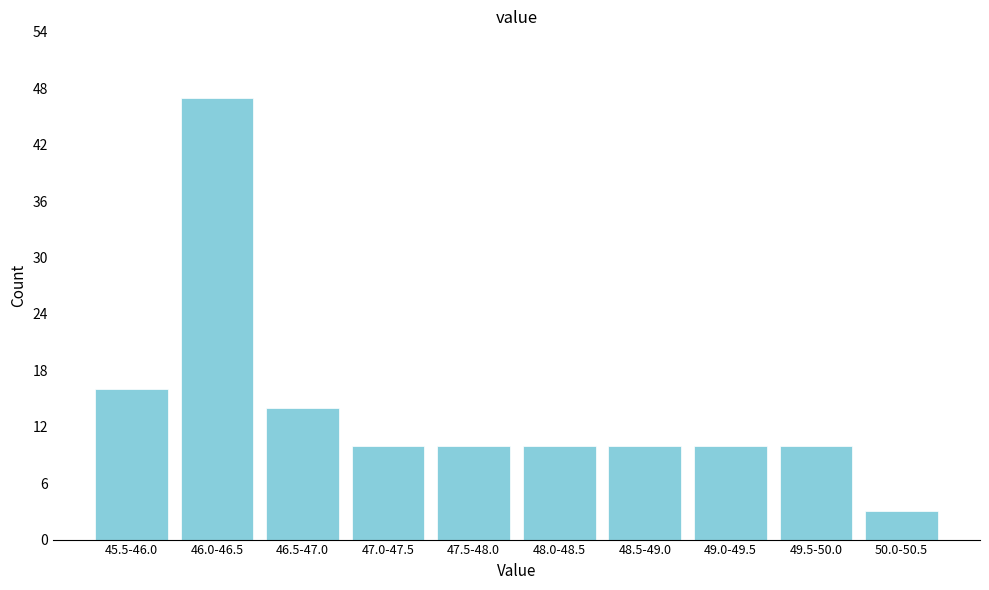

Reading left to right, what are all the values shown in this chart?

45.5-46.0=16	46.0-46.5=47	46.5-47.0=14	47.0-47.5=10	47.5-48.0=10	48.0-48.5=10	48.5-49.0=10	49.0-49.5=10	49.5-50.0=10	50.0-50.5=3